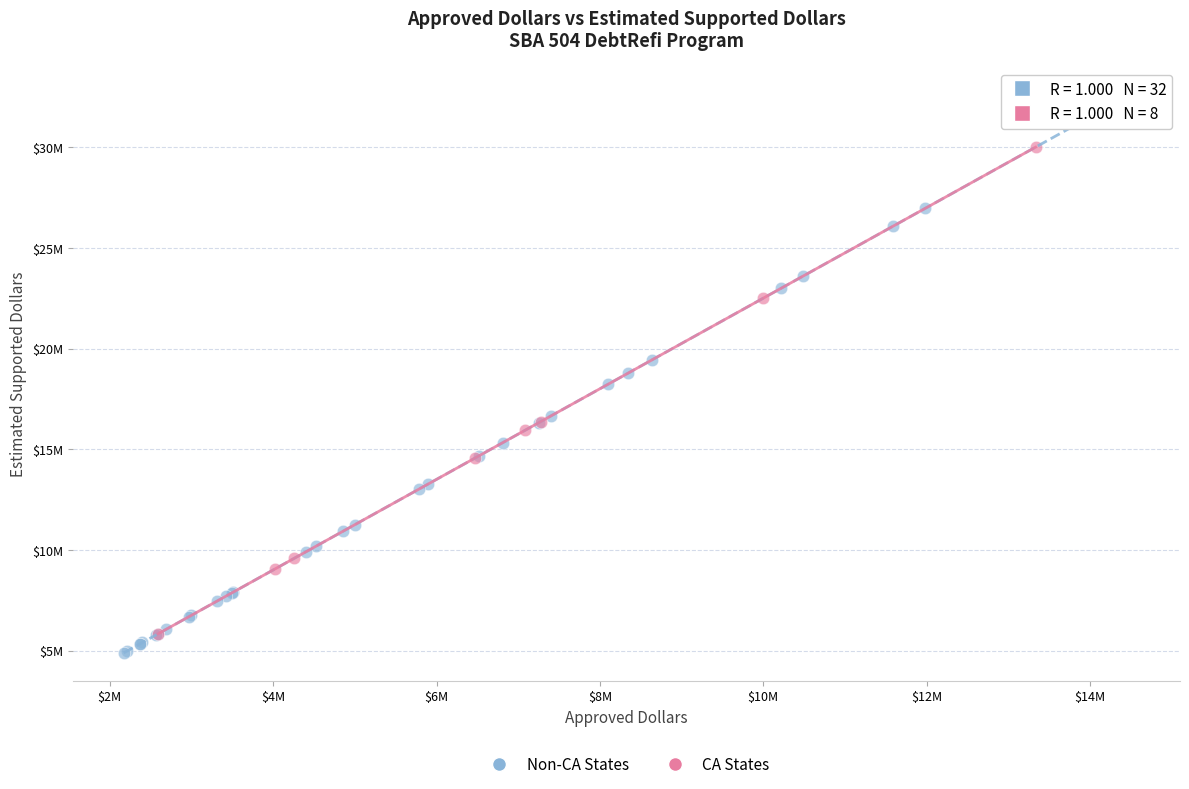

Which series contains the lowest Y value?

Non-CA States